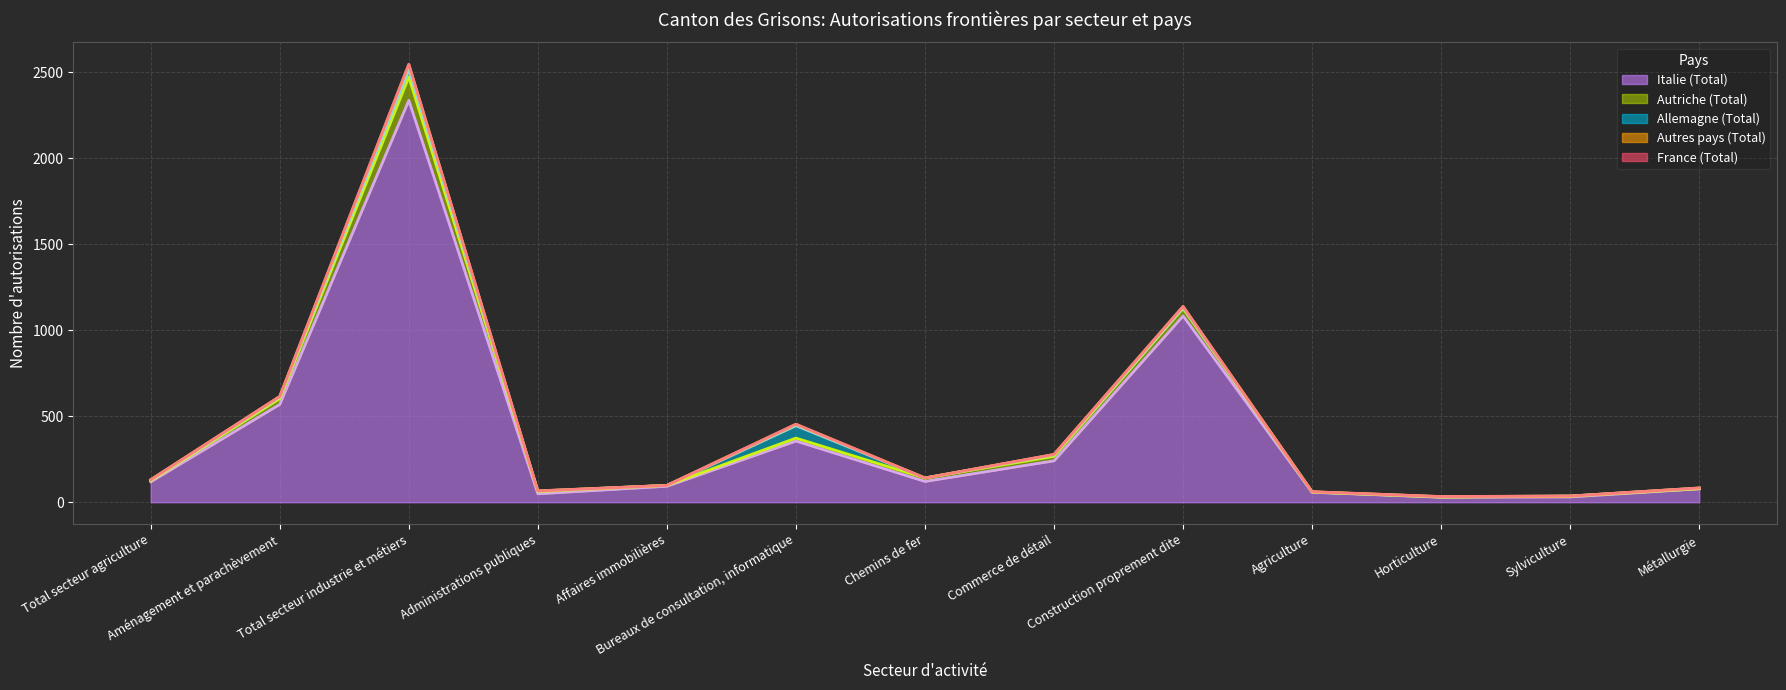

True or false: Autriche (Total) has a value of 4 at Sylviculture.

True